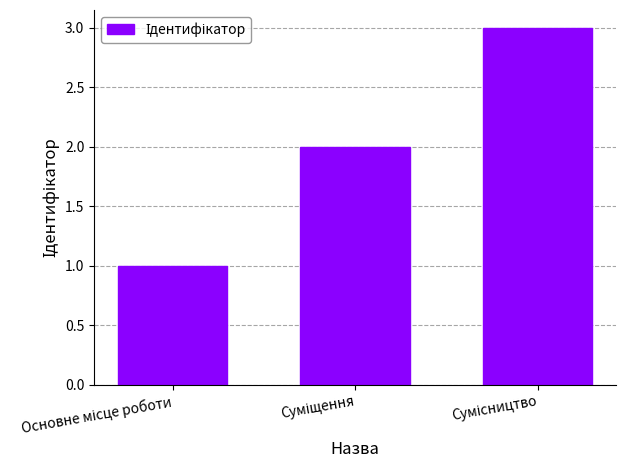

What is the maximum value shown in the chart?

3